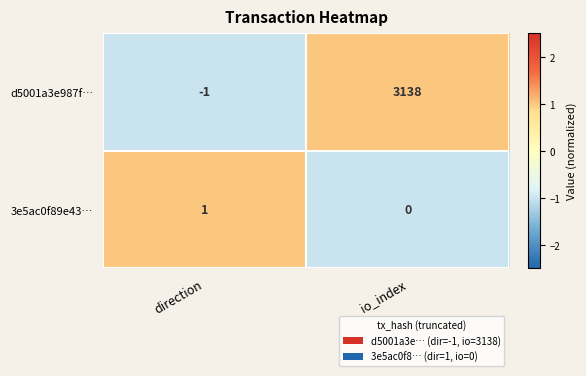

Is it true that 3e5ac0f89e43… equals 1 at direction?

True